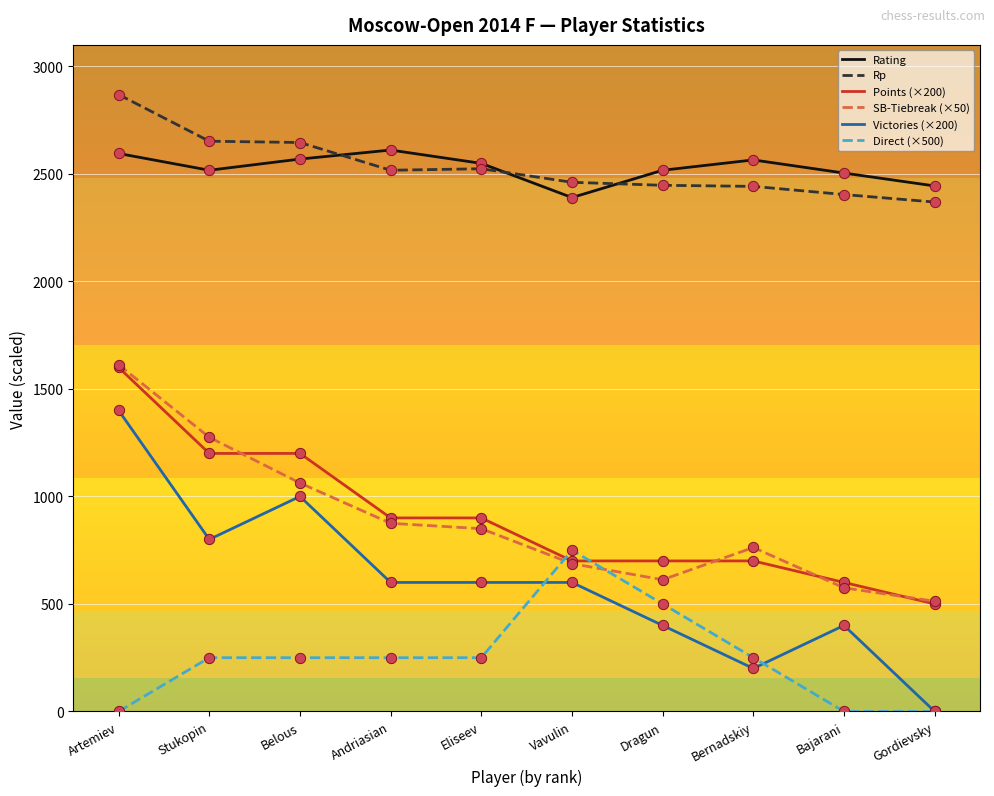

What is the total value across all series at Dragun?

7176.5